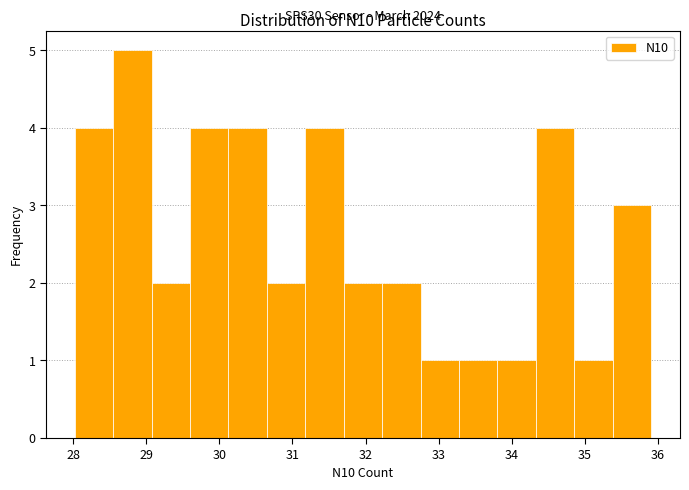

Over which range of the x-axis is the bar tallest?

28.5 to 29.1